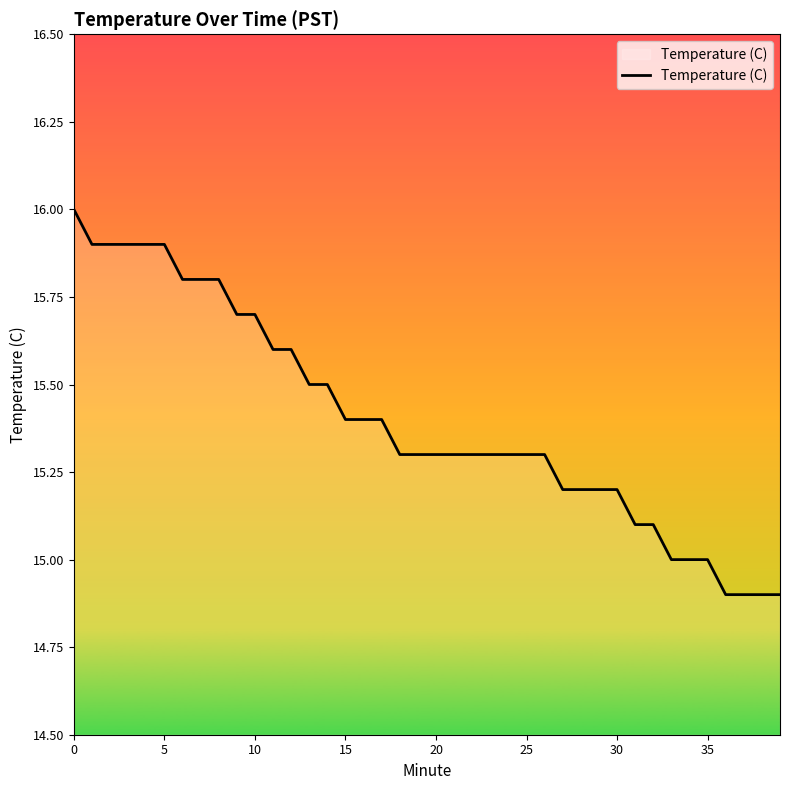

How many lines are shown in the chart?

1